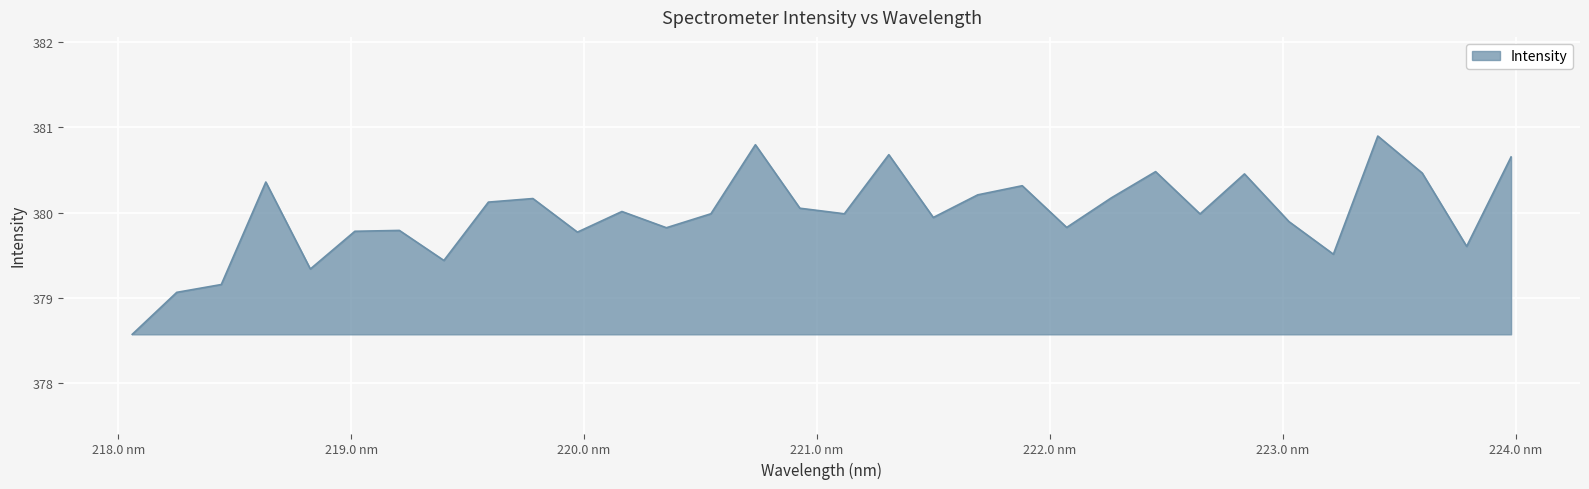

What is the smallest value displayed?

378.6